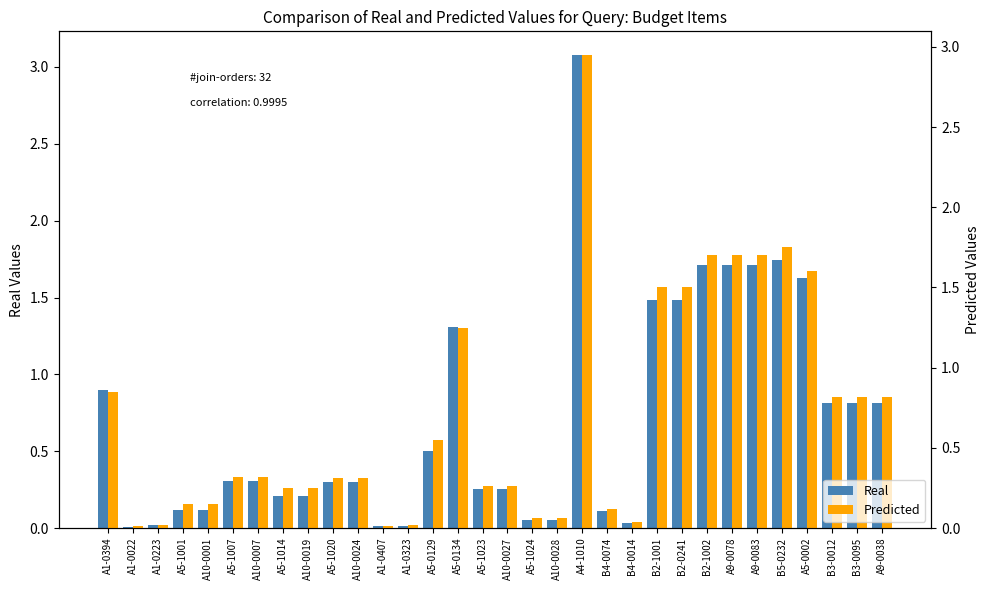

What are all the series names shown in the legend?

Real, Predicted